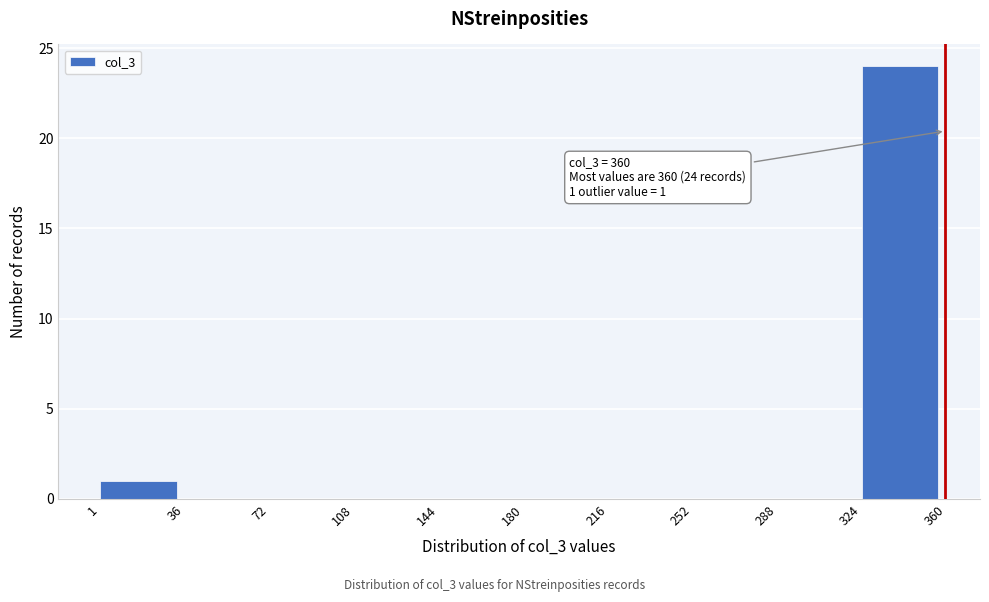

Which range on the x-axis has the tallest bar?

324 to 360